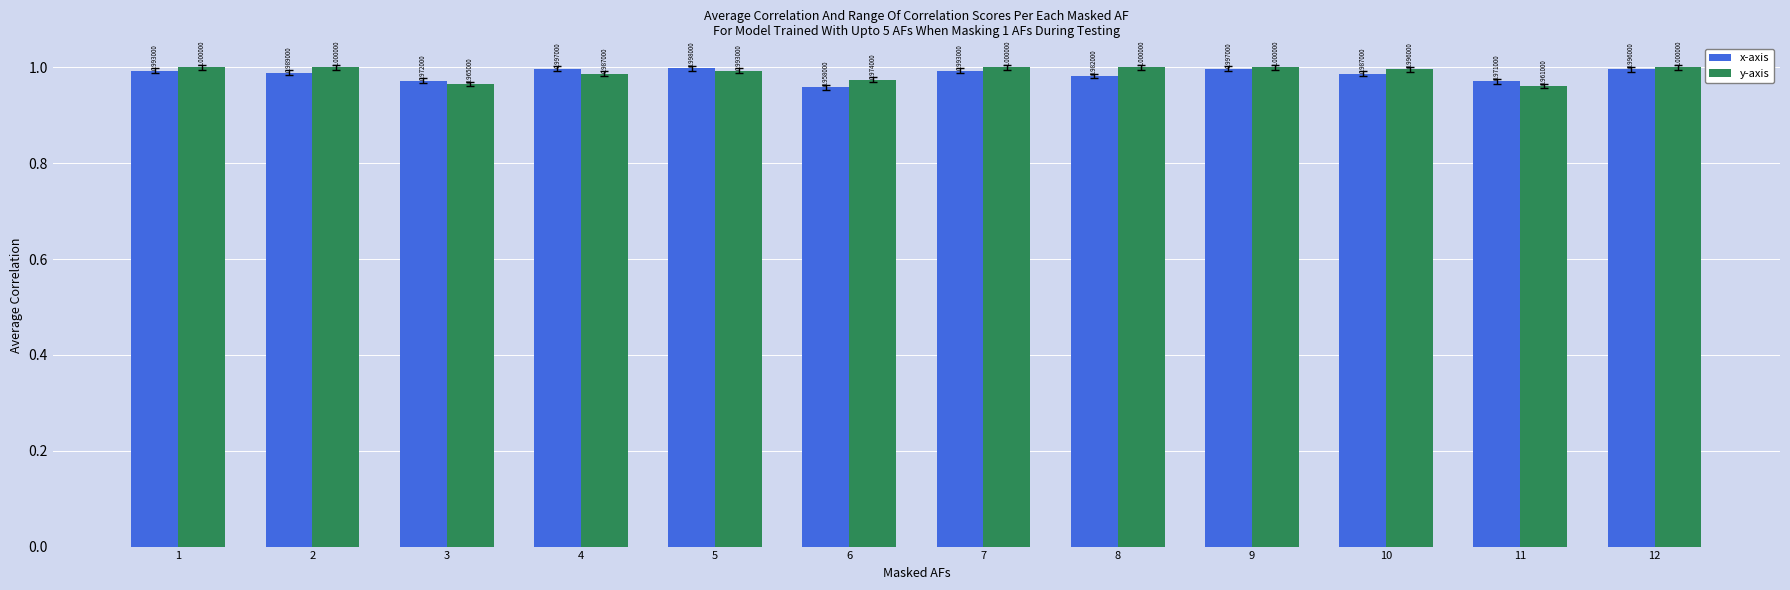

Reading right to left, list all the values displayed in this chart.

x-axis: 12=1.0	11=1.0	10=1.0	9=1.0	8=1.0	7=1.0	6=1.0	5=1.0	4=1.0	3=1.0	2=1.0	1=1.0
y-axis: 12=1.0	11=1.0	10=1.0	9=1.0	8=1.0	7=1.0	6=1.0	5=1.0	4=1.0	3=1.0	2=1.0	1=1.0